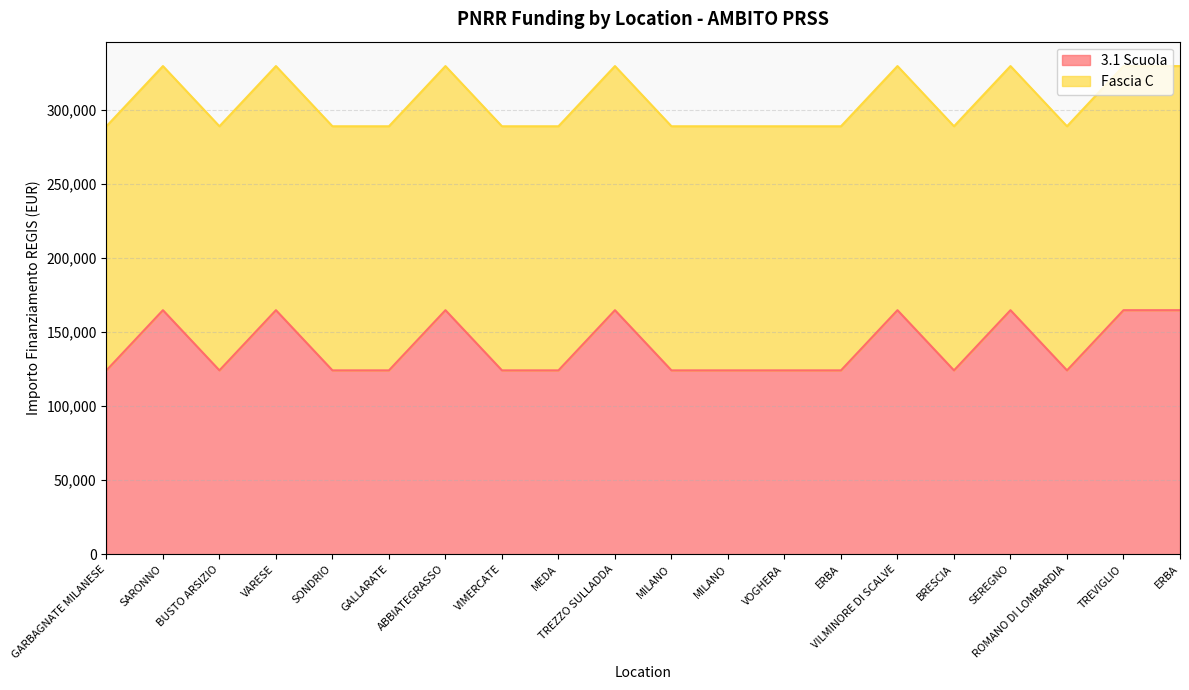

At which label is the value closest to 144344?

GARBAGNATE MILANESE